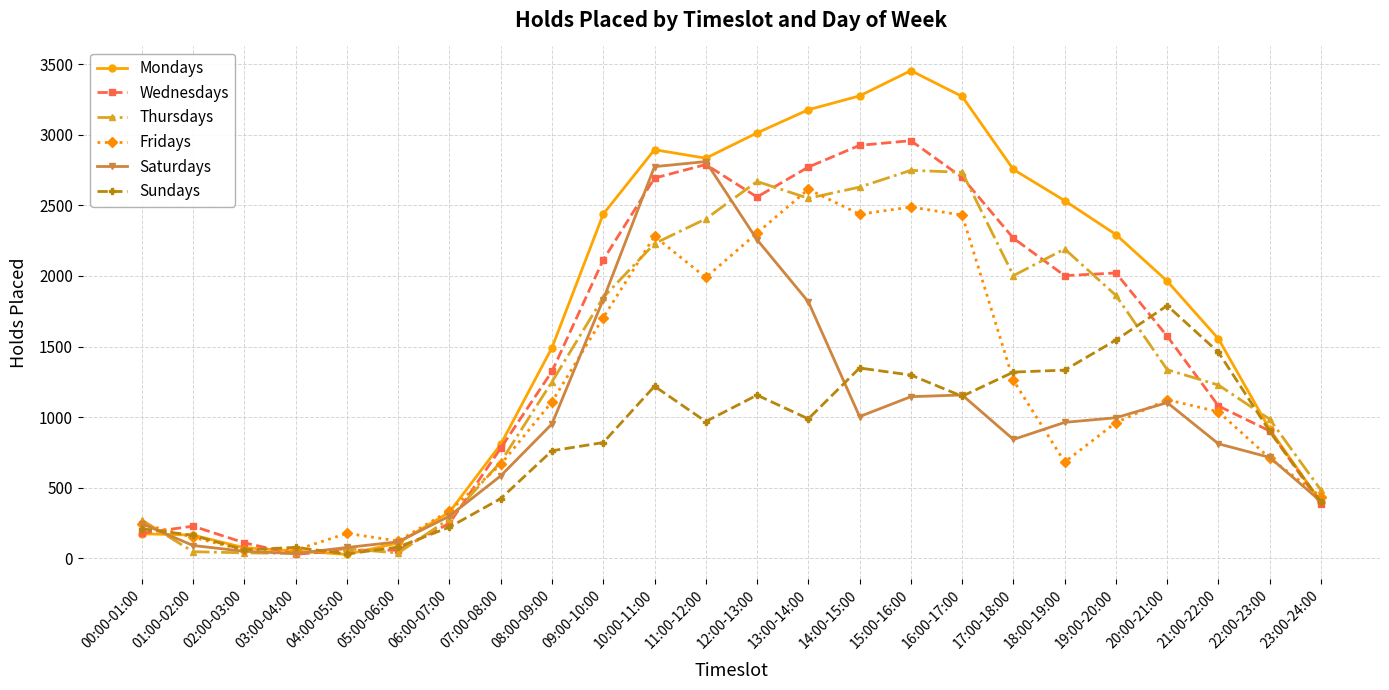

What is the label of the 19th point from the left?

18:00-19:00